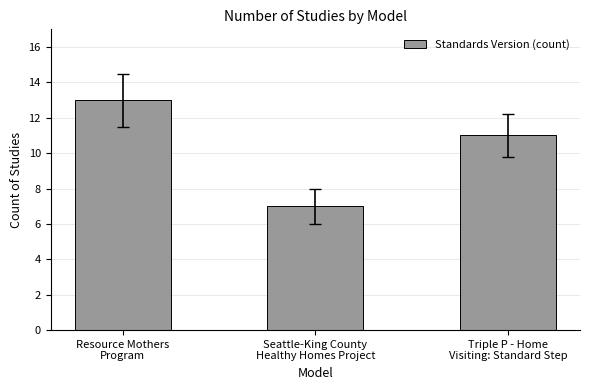

What is the difference between the values at Seattle-King County
Healthy Homes Project and Triple P - Home
Visiting: Standard Step?

4